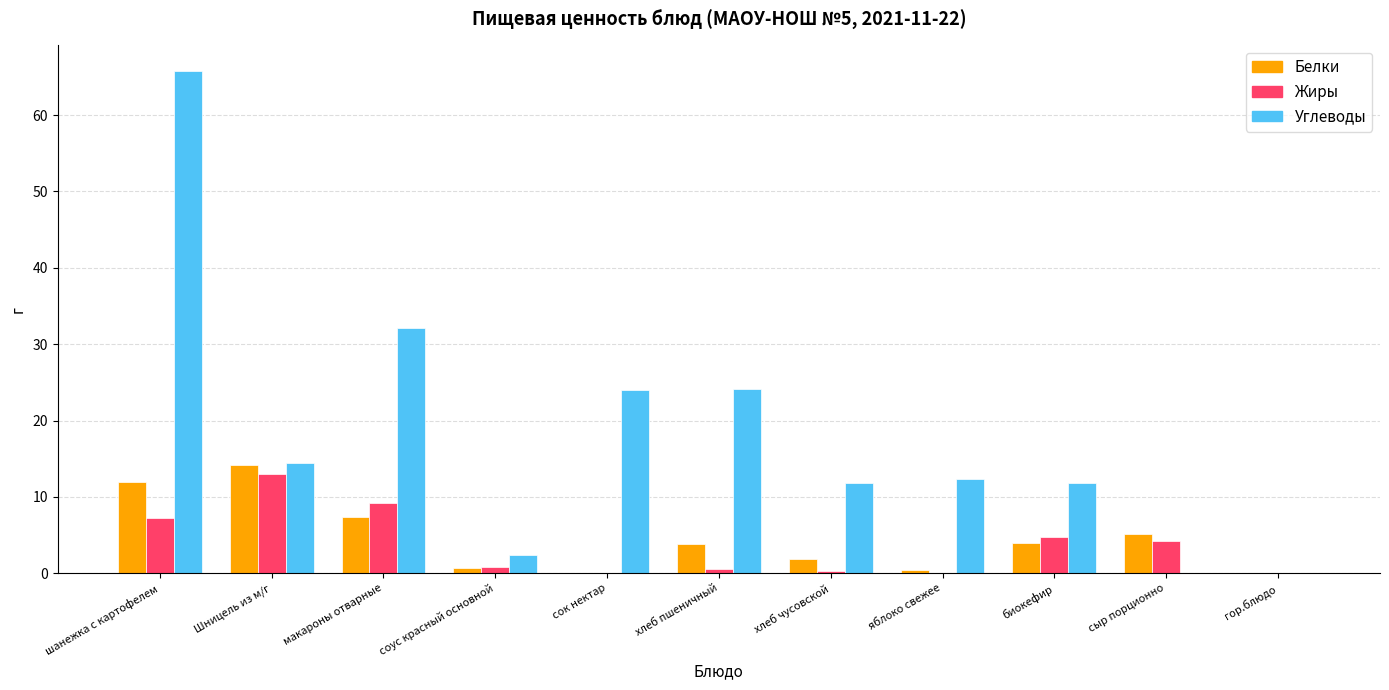

Which category has the highest value across all series?

шанежка с картофелем